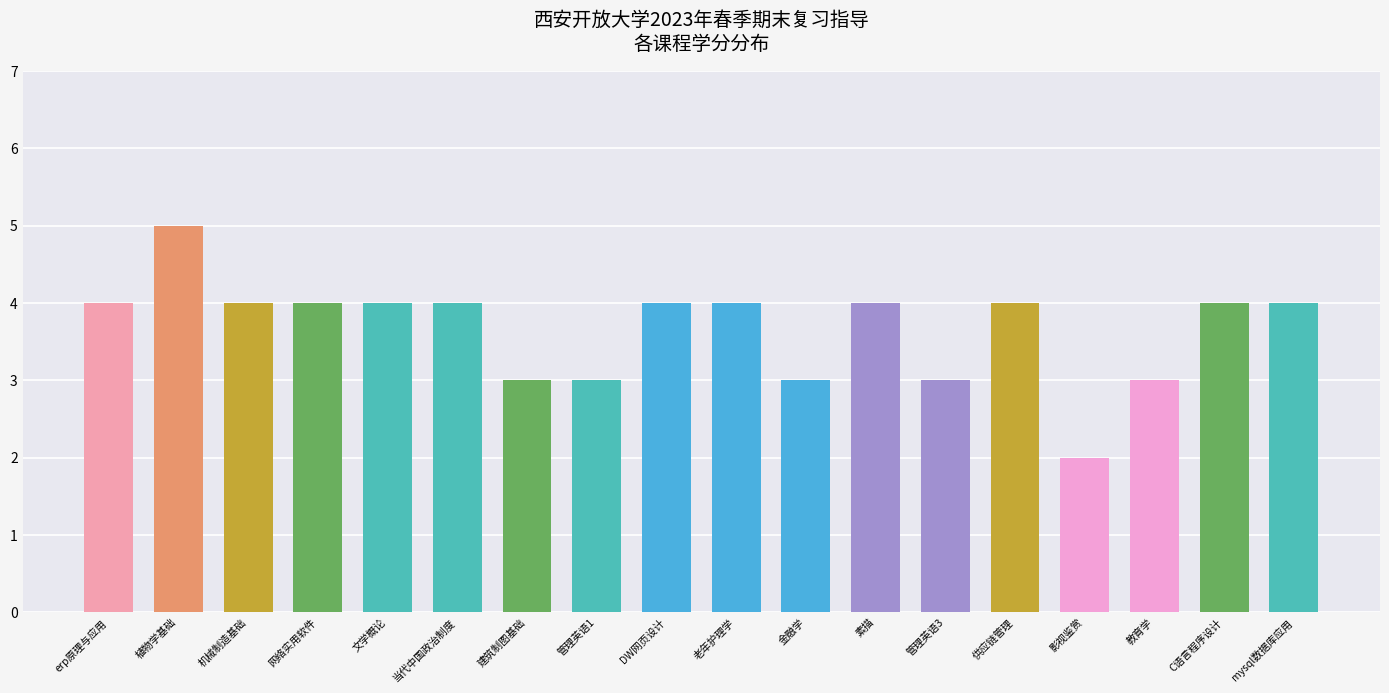

Reading right to left, list all the values displayed in this chart.

4	4	3	2	4	3	4	3	4	4	3	3	4	4	4	4	5	4